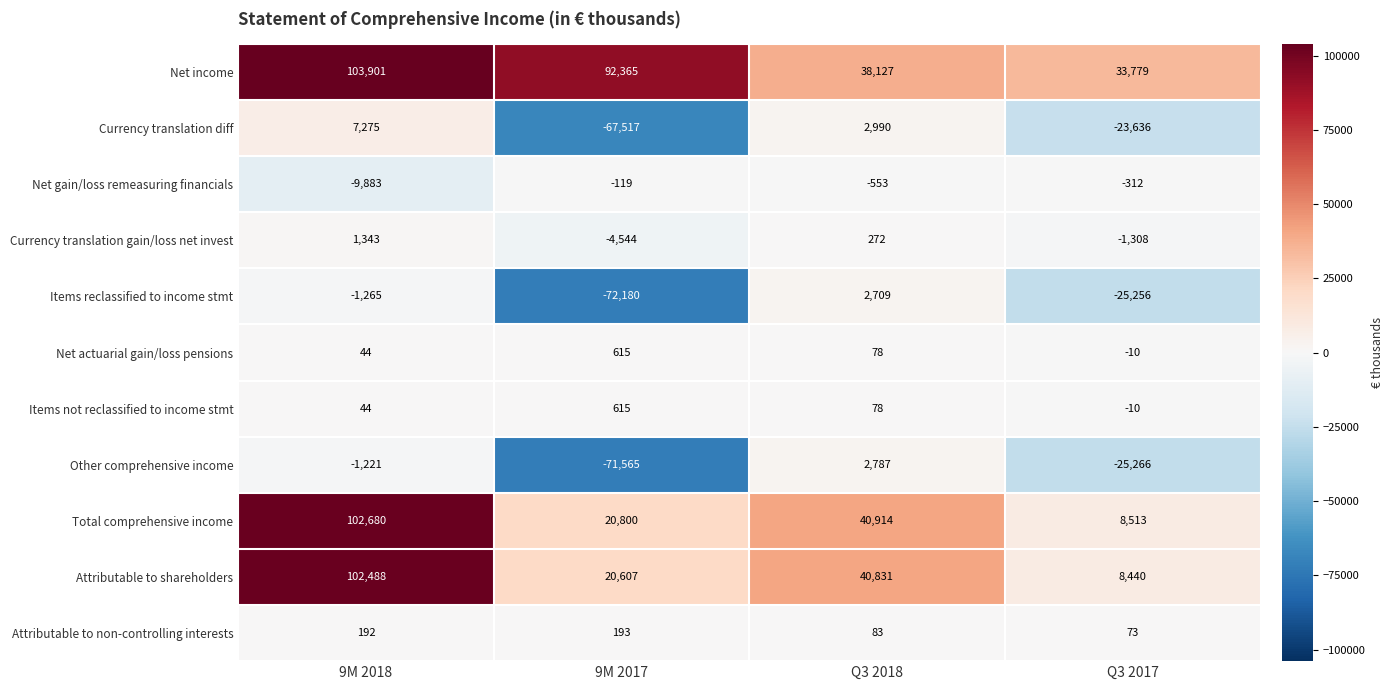

Count the number of data series in this chart.

11